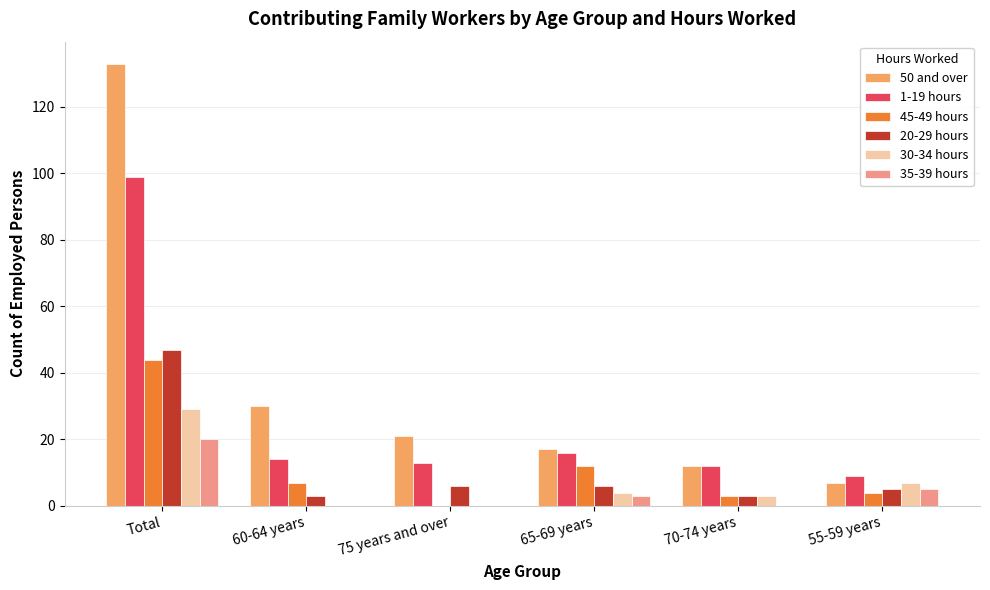

At which label is 30-34 hours closest to 14?

55-59 years